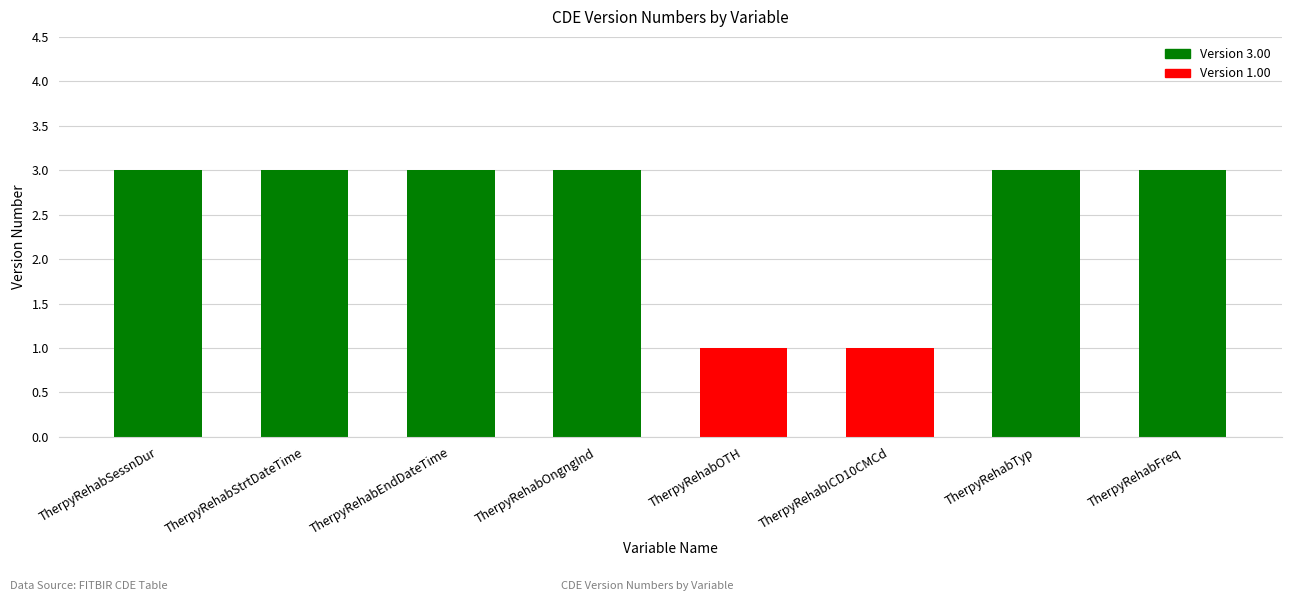

Reading right to left, extract all data points from this chart.

3	3	1	1	3	3	3	3